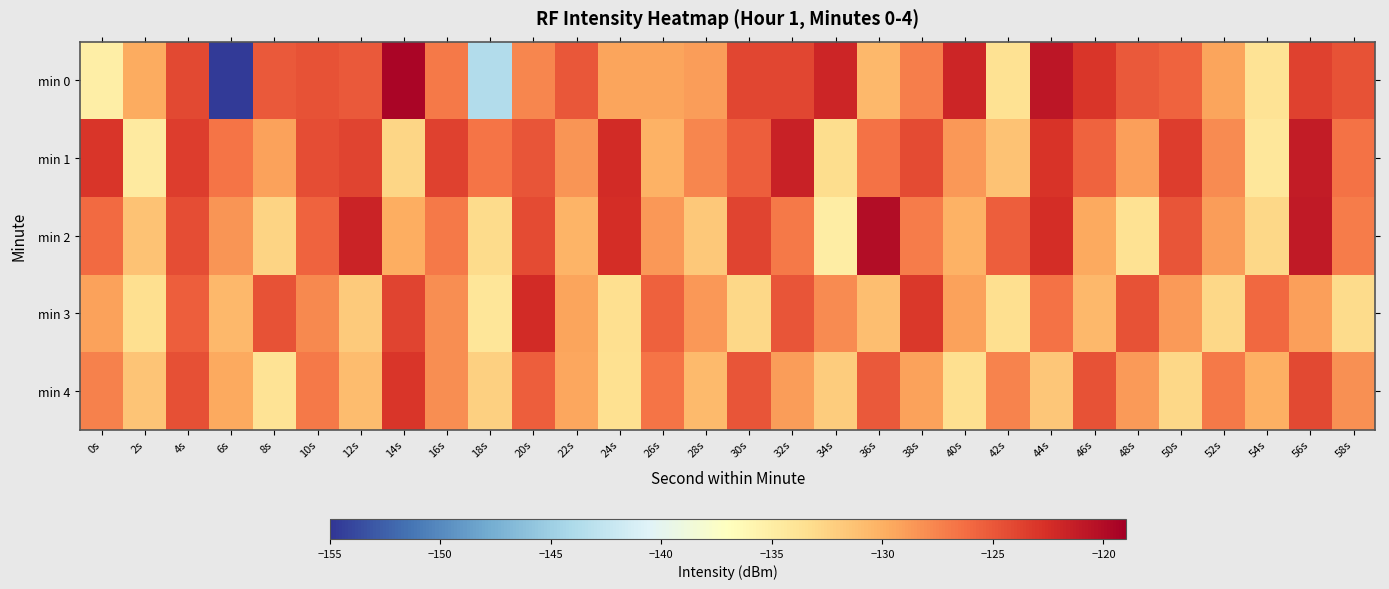

What is the difference between the highest and lowest values at 6s?

28.1